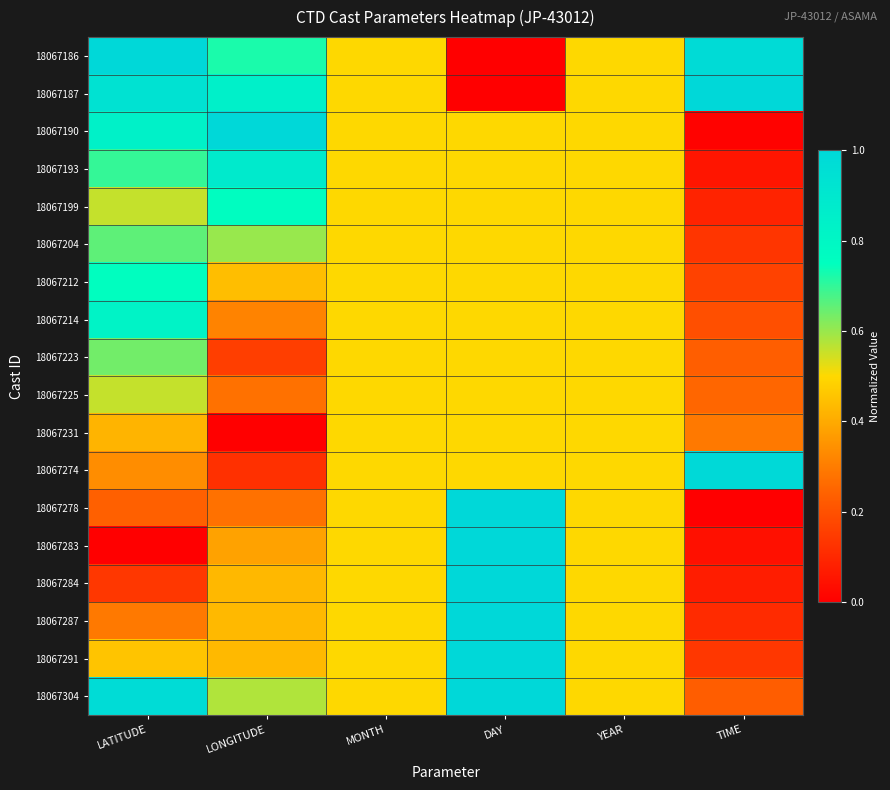

How many series are shown in this chart?

18